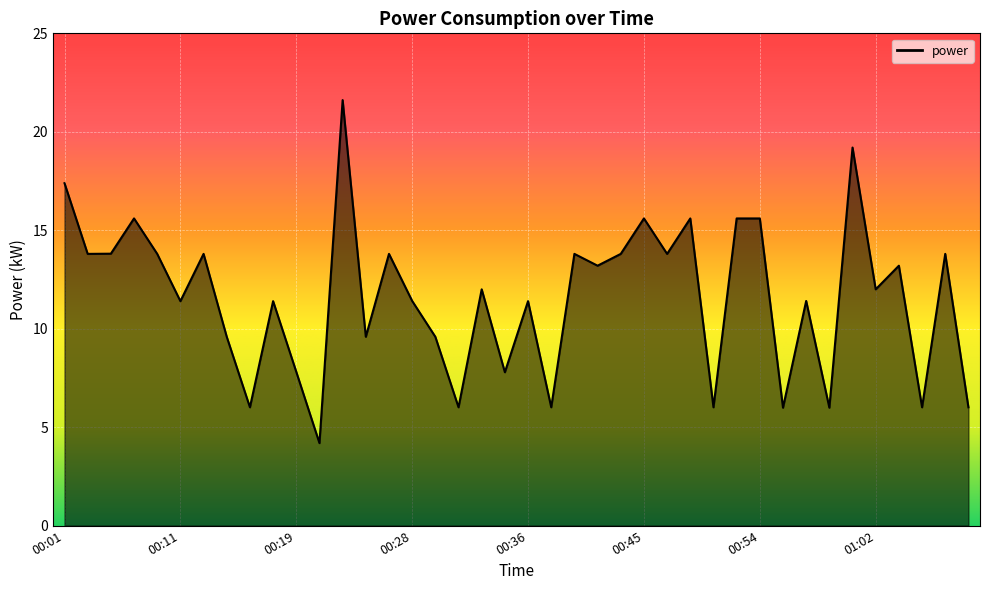

Reading left to right, extract all data points from this chart.

17.4	13.8	13.8	15.6	13.8	11.4	13.8	9.6	6.0	11.4	7.8	4.2	21.6	9.6	13.8	11.4	9.6	6.0	12.0	7.8	11.4	6.0	13.8	13.2	13.8	15.6	13.8	15.6	6.0	15.6	15.6	6.0	11.4	6.0	19.2	12.0	13.2	6.0	13.8	6.0